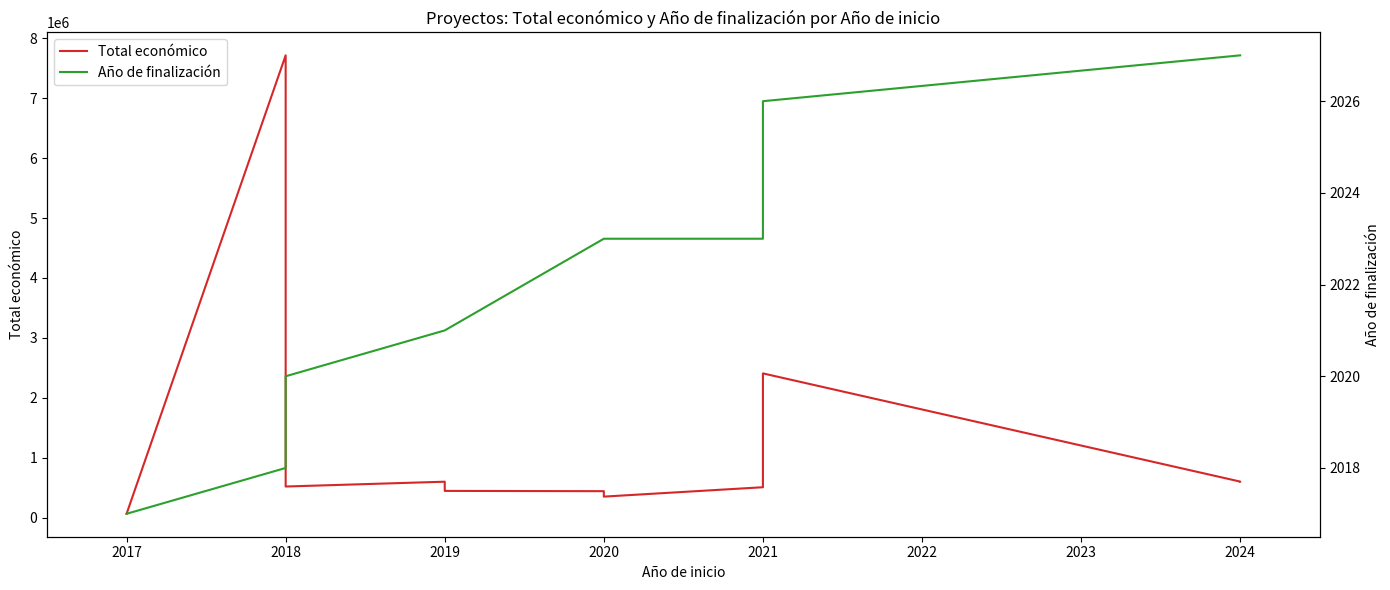

Is the value of Año de finalización at 2019 greater than the value of Total económico at 2020?

No